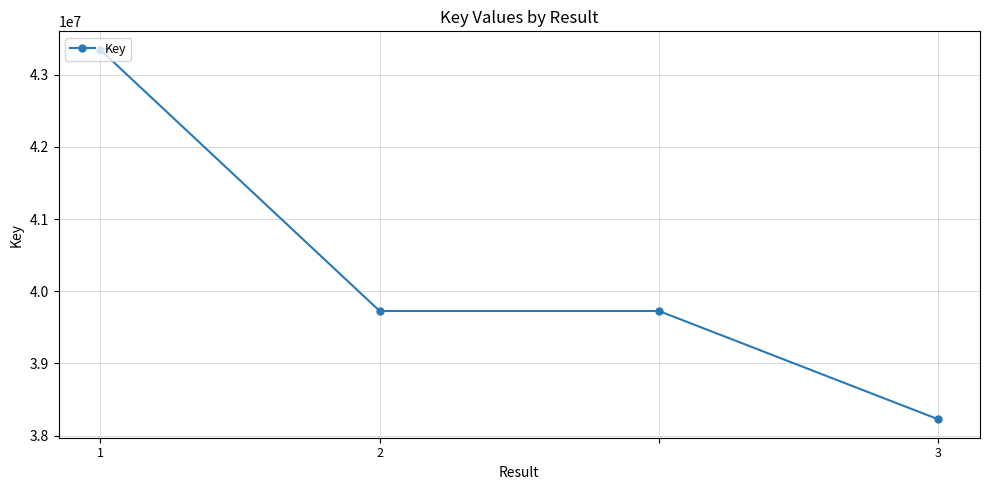

What is the difference between the maximum and second lowest values?

3617451